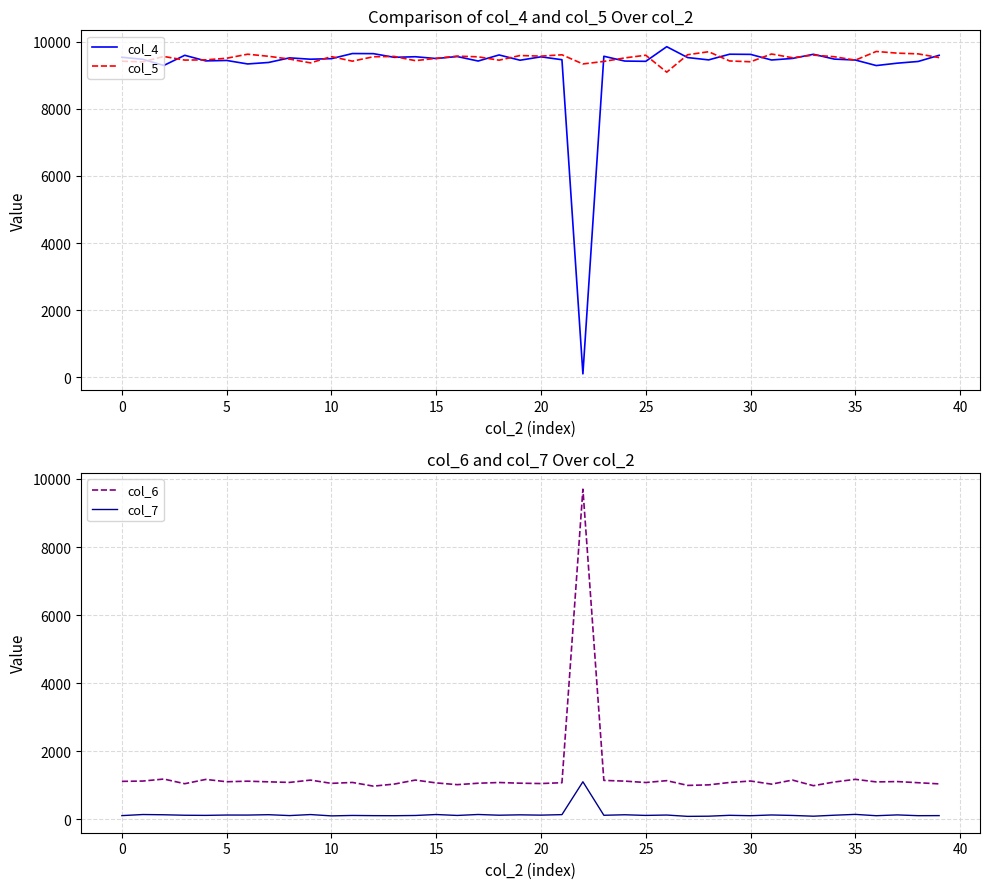

How many data points in col_7 are above 115?

19